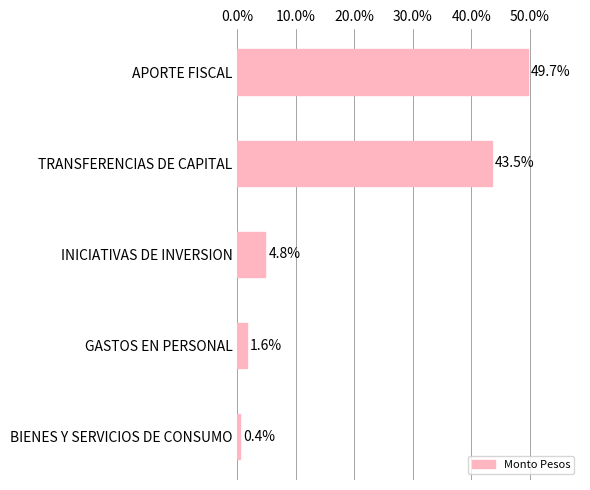

Are the bars horizontal?

Yes